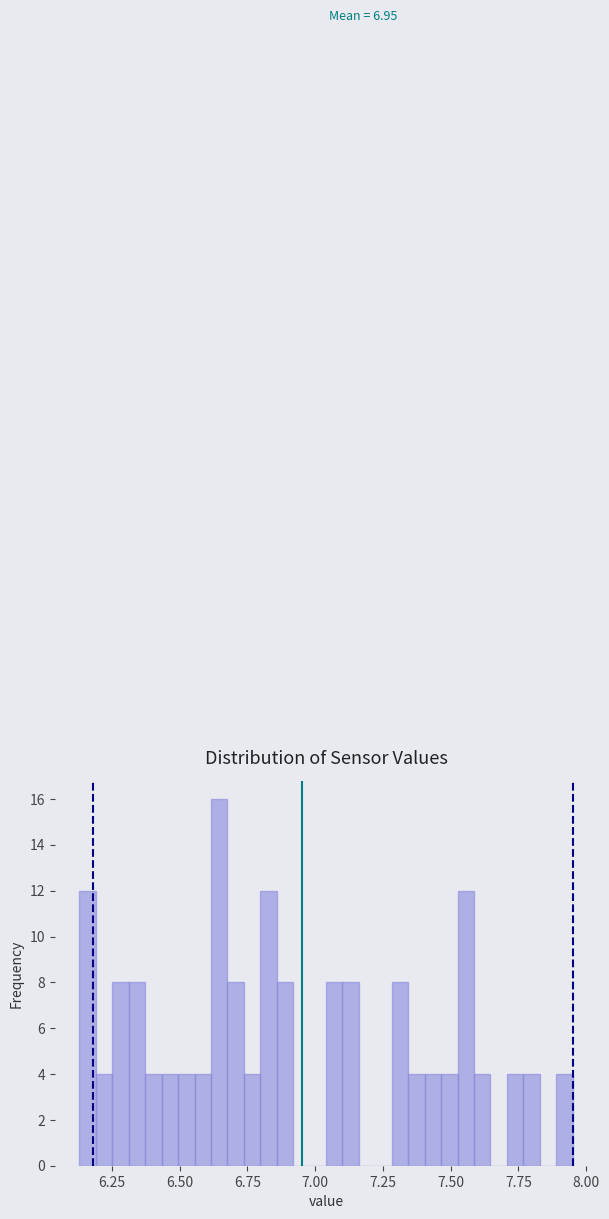

Read against the x-axis, roughly where is the centre of the tallest bar?

6.65